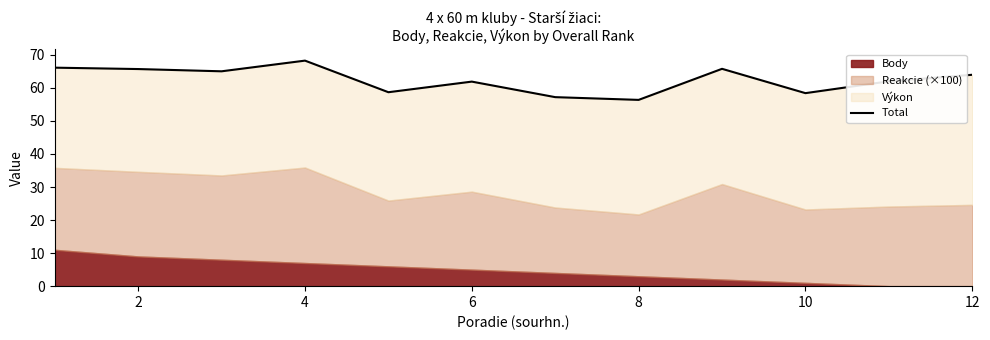

How many lines are shown in the chart?

1